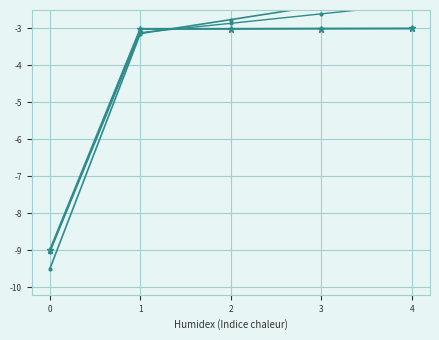

What value does the id_trend2 series have at 3?

-2.6